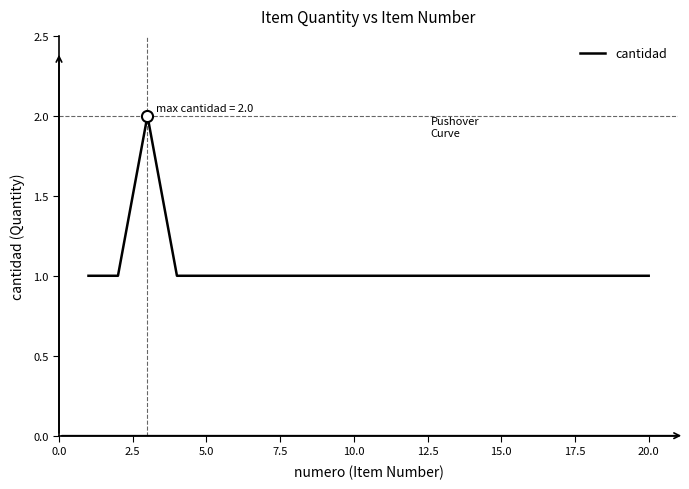

Does the chart have visible grid lines?

No